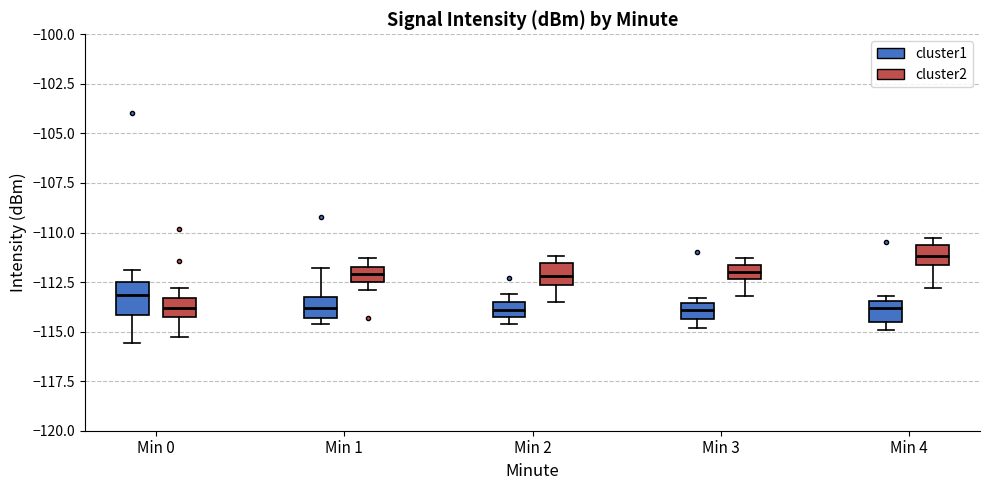

Where is the lower edge of the box for Min 0 (cluster2) on the y-axis? The values are not printed on the chart, so give them approximately, as read against the axis.

-114.5